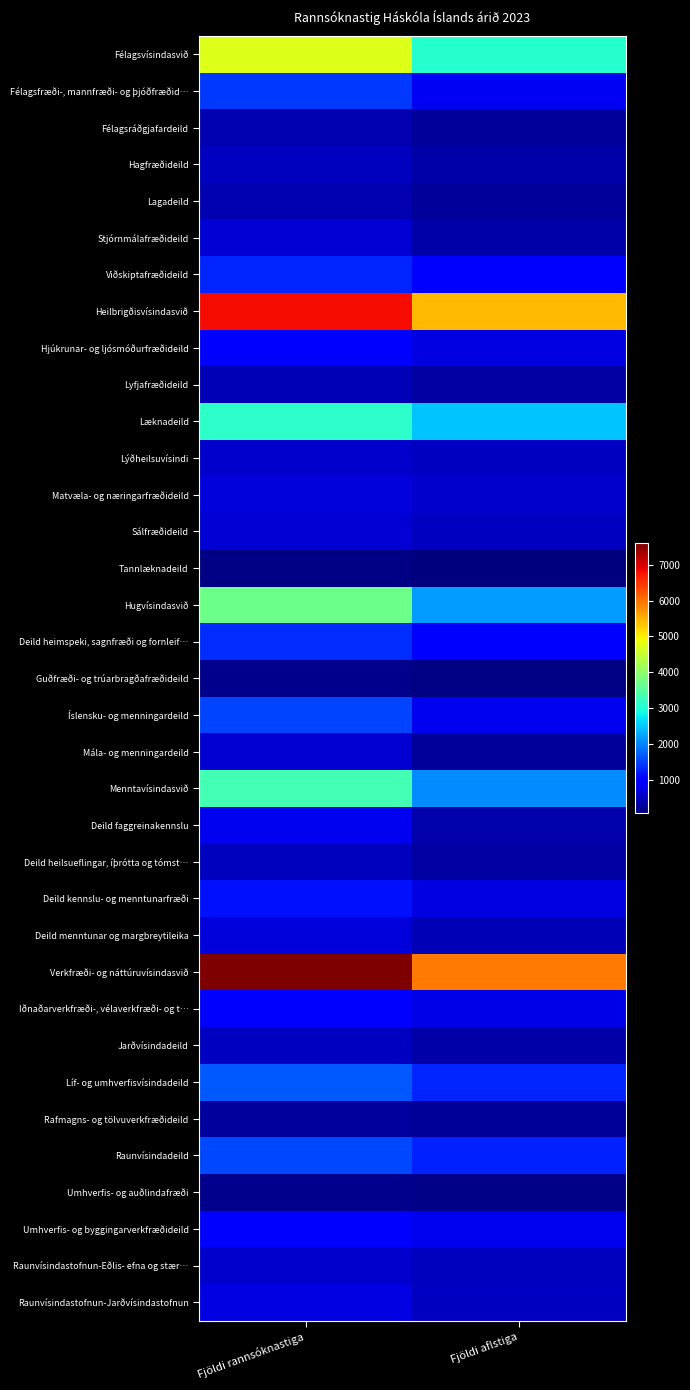

Reading right to left, what are all the values shown in this chart?

Félagsvísindasvið: Fjöldi aflstiga=3062.4	Fjöldi rannsóknastiga=4731.8
Félagsfræði-, mannfræði- og þjóðfræðid…: Fjöldi aflstiga=860.5	Fjöldi rannsóknastiga=1431.6
Félagsráðgjafardeild: Fjöldi aflstiga=268.1	Fjöldi rannsóknastiga=415.2
Hagfræðideild: Fjöldi aflstiga=348.1	Fjöldi rannsóknastiga=514.1
Lagadeild: Fjöldi aflstiga=262.8	Fjöldi rannsóknastiga=428.2
Stjórnmálafræðideild: Fjöldi aflstiga=357.3	Fjöldi rannsóknastiga=656.4
Viðskiptafræðideild: Fjöldi aflstiga=965.6	Fjöldi rannsóknastiga=1286.2
Heilbrigðisvísindasvið: Fjöldi aflstiga=5424.2	Fjöldi rannsóknastiga=6820.3
Hjúkrunar- og ljósmóðurfræðideild: Fjöldi aflstiga=731.5	Fjöldi rannsóknastiga=994.1
Lyfjafræðideild: Fjöldi aflstiga=327.2	Fjöldi rannsóknastiga=444.0
Læknadeild: Fjöldi aflstiga=2484.9	Fjöldi rannsóknastiga=3114.0
Lýðheilsuvísindi: Fjöldi aflstiga=541.1	Fjöldi rannsóknastiga=600.9
Matvæla- og næringarfræðideild: Fjöldi aflstiga=582.6	Fjöldi rannsóknastiga=682.3
Sálfræðideild: Fjöldi aflstiga=520.7	Fjöldi rannsóknastiga=643.5
Tannlæknadeild: Fjöldi aflstiga=78.8	Fjöldi rannsóknastiga=123.8
Hugvísindasvið: Fjöldi aflstiga=2168.5	Fjöldi rannsóknastiga=3696.8
Deild heimspeki, sagnfræði og fornleif…: Fjöldi aflstiga=948.3	Fjöldi rannsóknastiga=1369.2
Guðfræði- og trúarbragðafræðideild: Fjöldi aflstiga=115.0	Fjöldi rannsóknastiga=182.8
Íslensku- og menningardeild: Fjöldi aflstiga=824.6	Fjöldi rannsóknastiga=1526.5
Mála- og menningardeild: Fjöldi aflstiga=280.6	Fjöldi rannsóknastiga=618.3
Menntavísindasvið: Fjöldi aflstiga=2063.8	Fjöldi rannsóknastiga=3329.5
Deild faggreinakennslu: Fjöldi aflstiga=396.2	Fjöldi rannsóknastiga=832.9
Deild heilsueflingar, íþrótta og tómst…: Fjöldi aflstiga=333.8	Fjöldi rannsóknastiga=496.2
Deild kennslu- og menntunarfræði: Fjöldi aflstiga=752.8	Fjöldi rannsóknastiga=1139.9
Deild menntunar og margbreytileika: Fjöldi aflstiga=438.4	Fjöldi rannsóknastiga=684.6
Verkfræði- og náttúruvísindasvið: Fjöldi aflstiga=5943.1	Fjöldi rannsóknastiga=7593.8
Iðnaðarverkfræði-, vélaverkfræði- og t…: Fjöldi aflstiga=764.7	Fjöldi rannsóknastiga=991.5
Jarðvísindadeild: Fjöldi aflstiga=350.4	Fjöldi rannsóknastiga=528.8
Líf- og umhverfisvísindadeild: Fjöldi aflstiga=1283.3	Fjöldi rannsóknastiga=1681.0
Rafmagns- og tölvuverkfræðideild: Fjöldi aflstiga=230.5	Fjöldi rannsóknastiga=289.8
Raunvísindadeild: Fjöldi aflstiga=1267.8	Fjöldi rannsóknastiga=1562.6
Umhverfis- og auðlindafræði: Fjöldi aflstiga=166.7	Fjöldi rannsóknastiga=175.1
Umhverfis- og byggingarverkfræðideild: Fjöldi aflstiga=841.2	Fjöldi rannsóknastiga=1008.5
Raunvísindastofnun-Eðlis- efna og stær…: Fjöldi aflstiga=505.5	Fjöldi rannsóknastiga=602.9
Raunvísindastofnun-Jarðvísindastofnun: Fjöldi aflstiga=532.9	Fjöldi rannsóknastiga=753.5